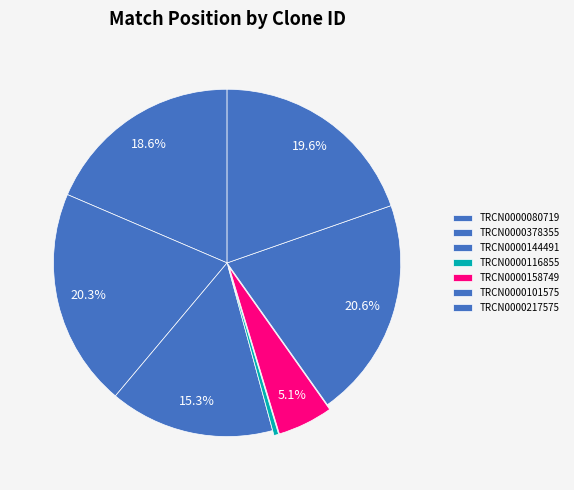

To the nearest percent, what is the difference between the TRCN0000378355 and TRCN0000158749 slice percentages?

15%